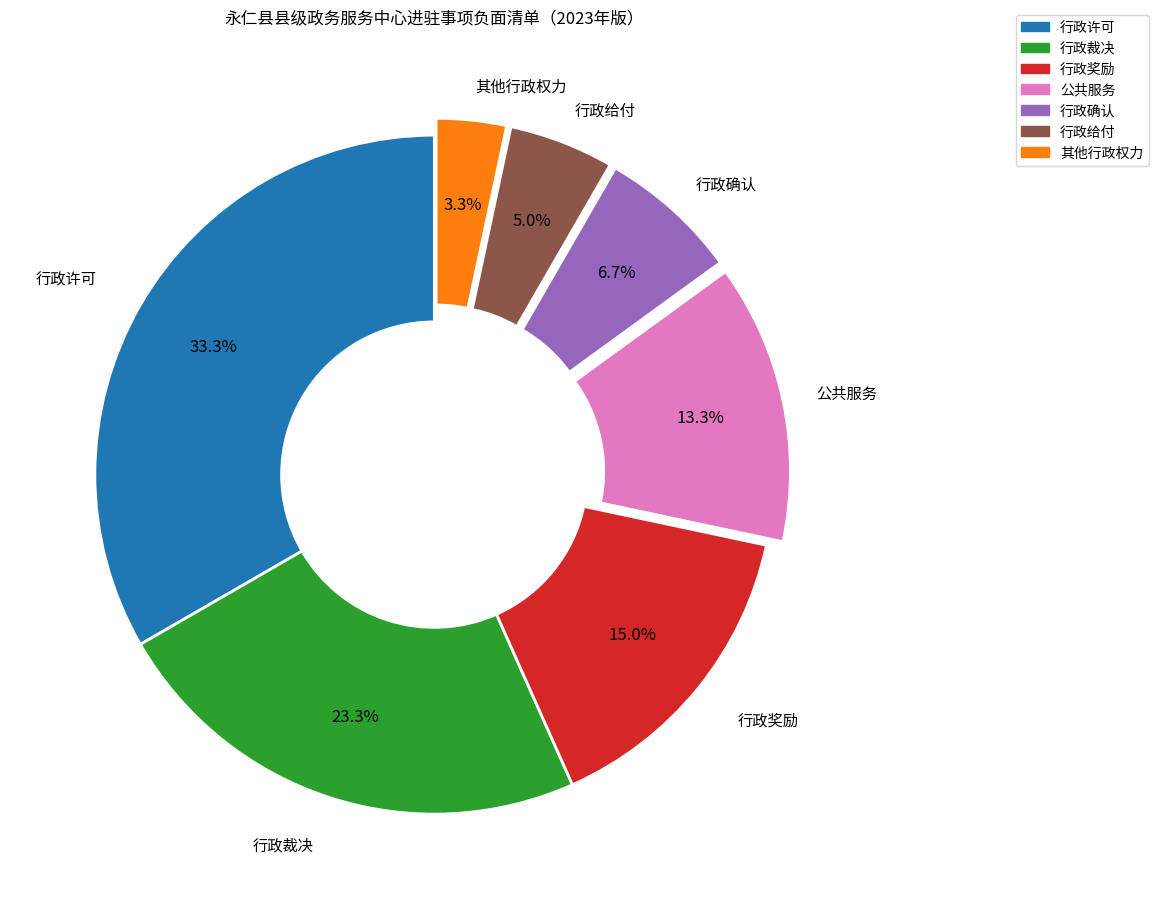

Is there any slice that represents more than half of the pie?

No